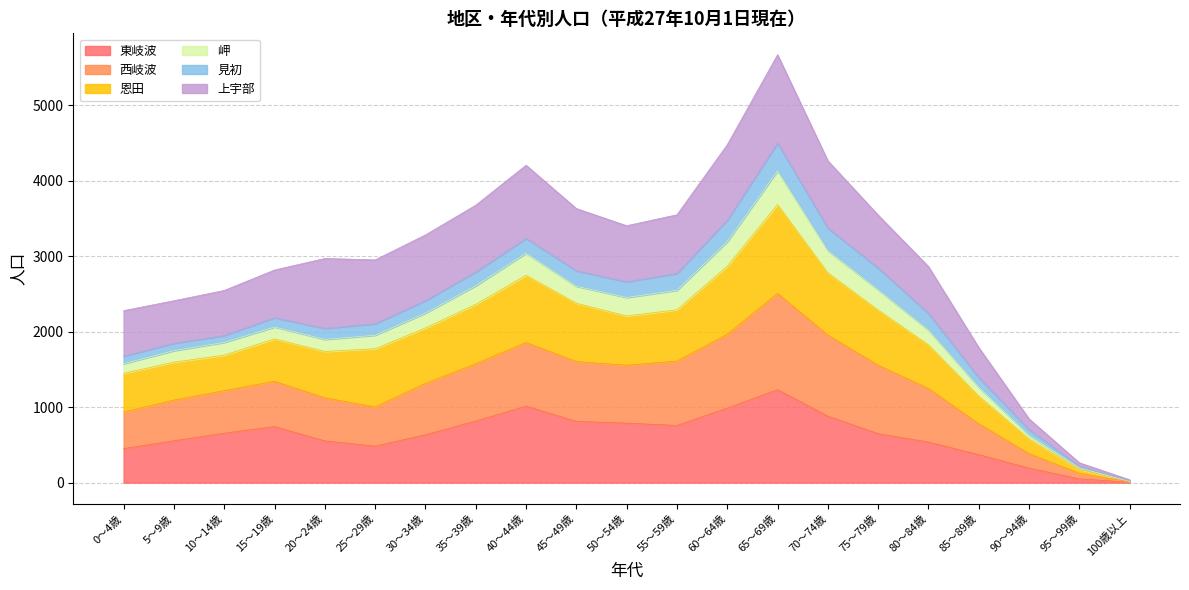

What are all the series names shown in the legend?

東岐波, 西岐波, 恩田, 岬, 見初, 上宇部